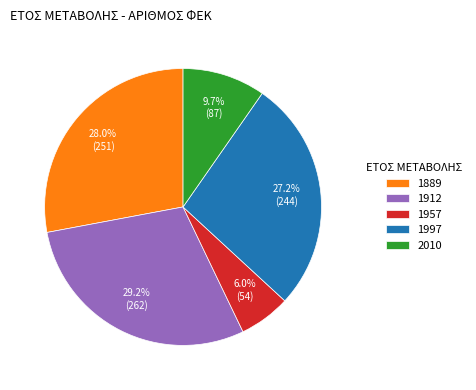

How many slices are in this pie chart?

5